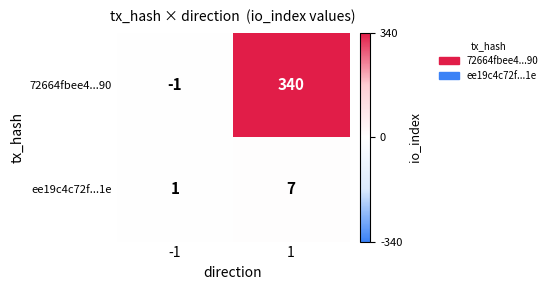

At which category is the sum across all series the highest?

1